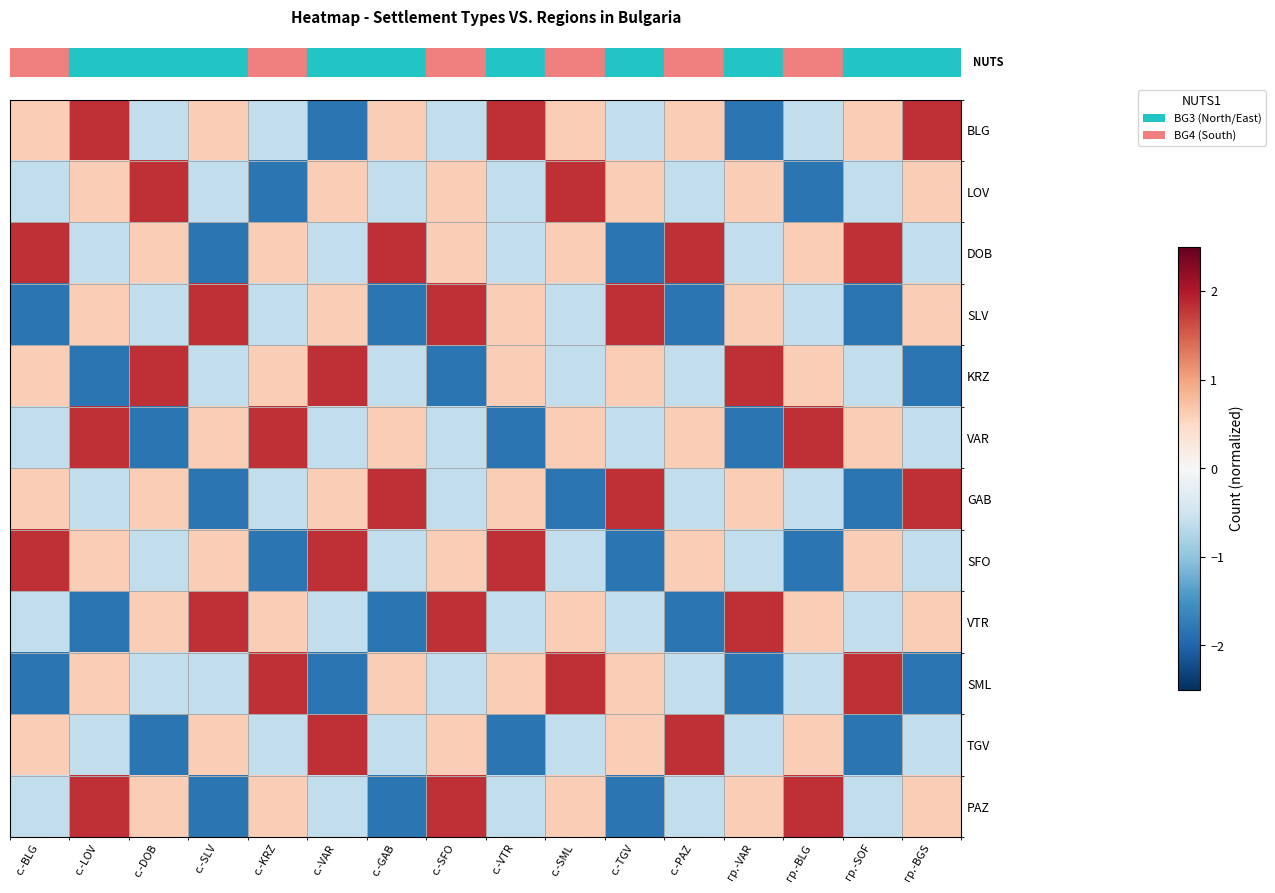

Between с.-LOV and гр.-VAR, which series saw the biggest shift?

row_0